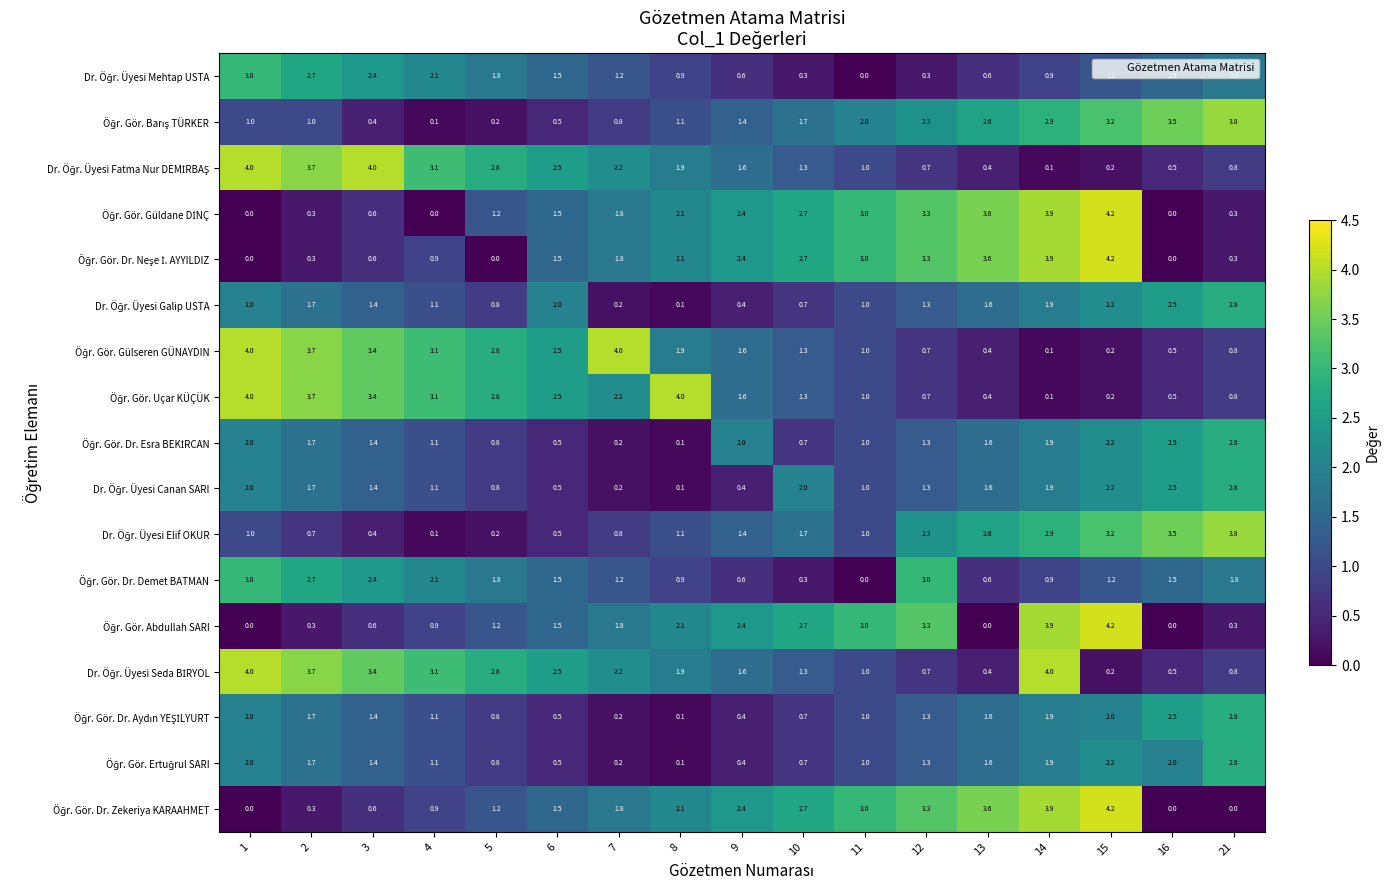

At which category is the sum across all series the highest?

15